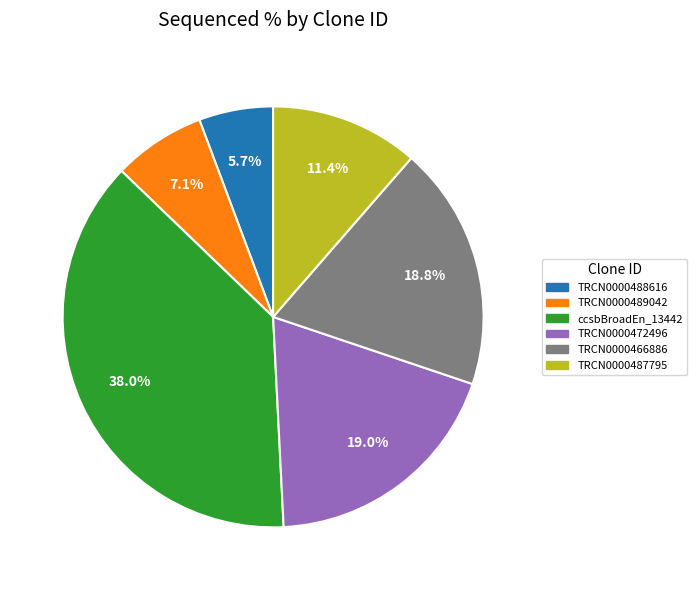

Is there a majority slice in this chart?

No